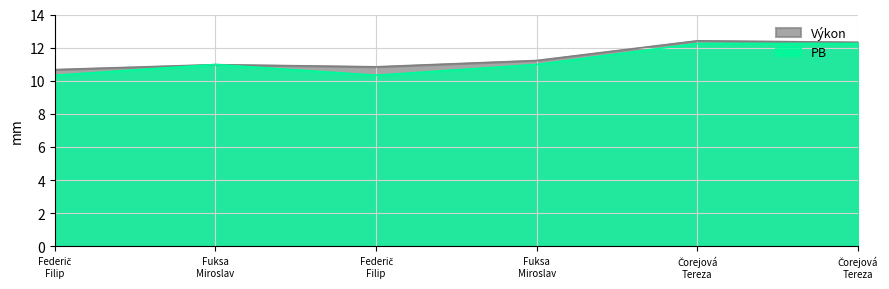

How many lines are shown in the chart?

2